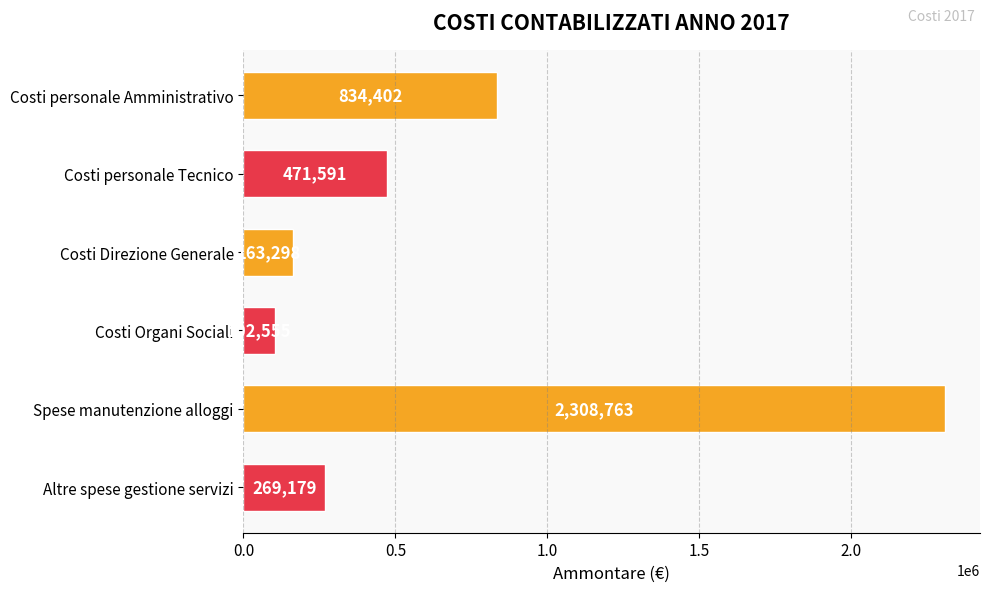

What is the label of the 6th bar from the top?

Altre spese gestione servizi